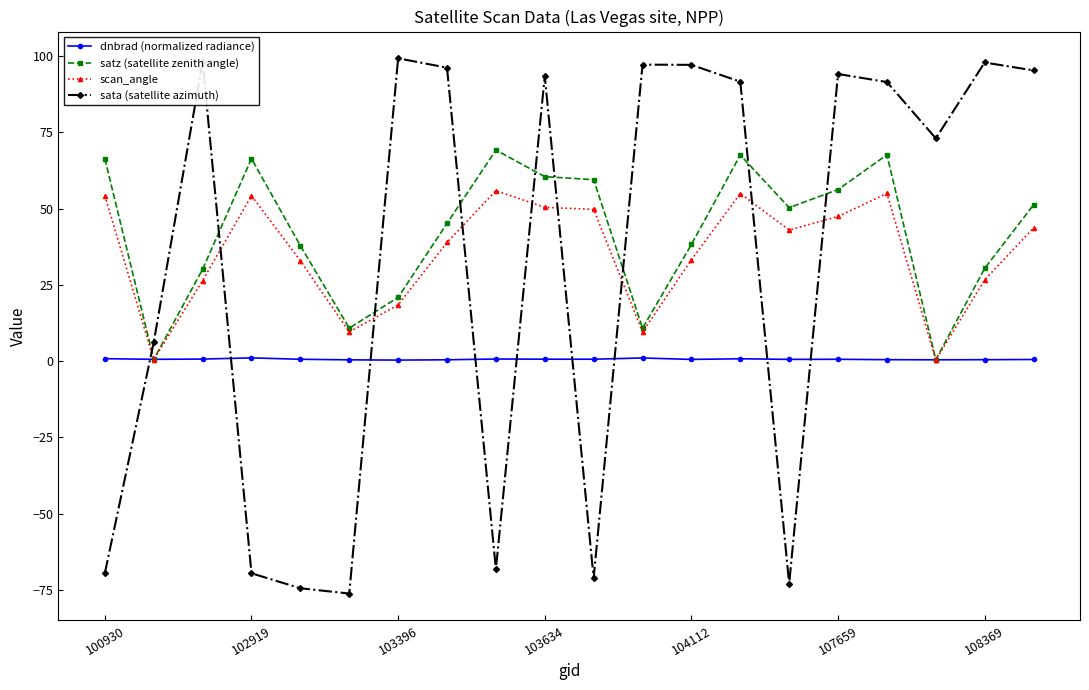

What is the sum of all sata (satellite azimuth) values?

628.6